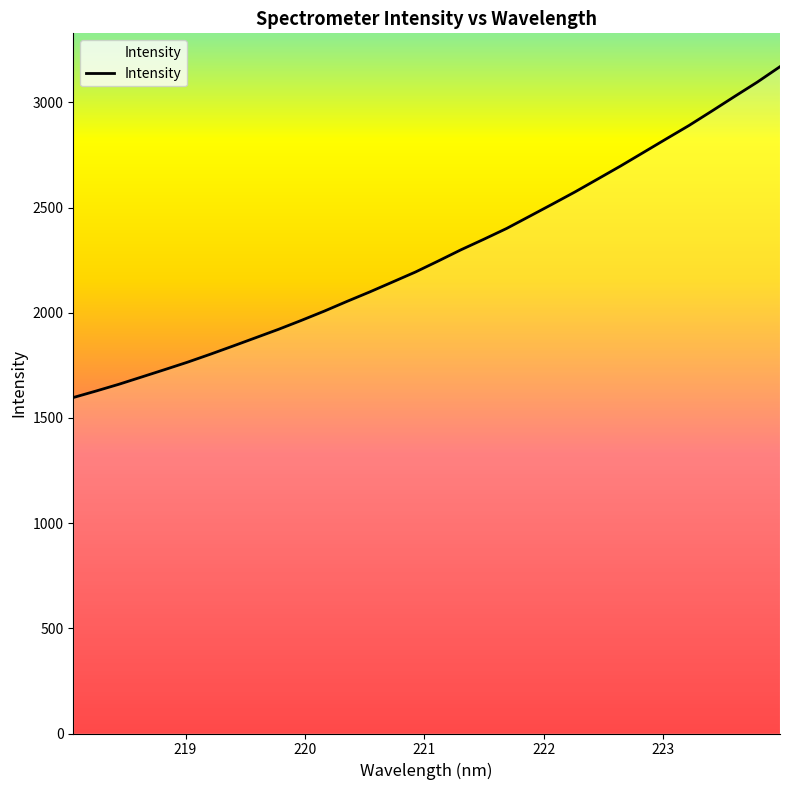

What is the maximum value shown in the chart?

3170.3